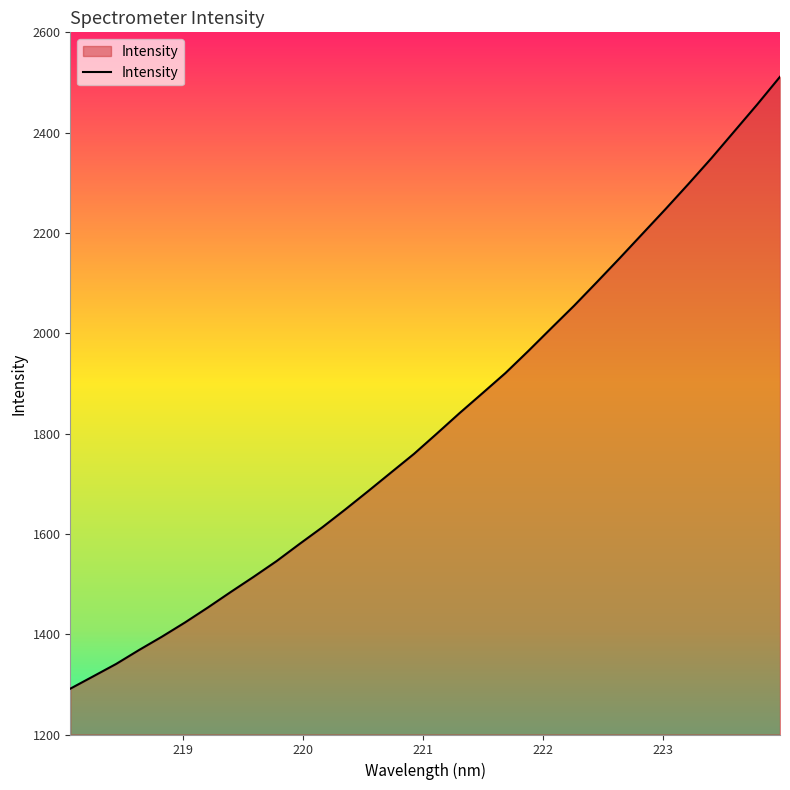

What is the difference between the maximum and minimum values?

1220.0